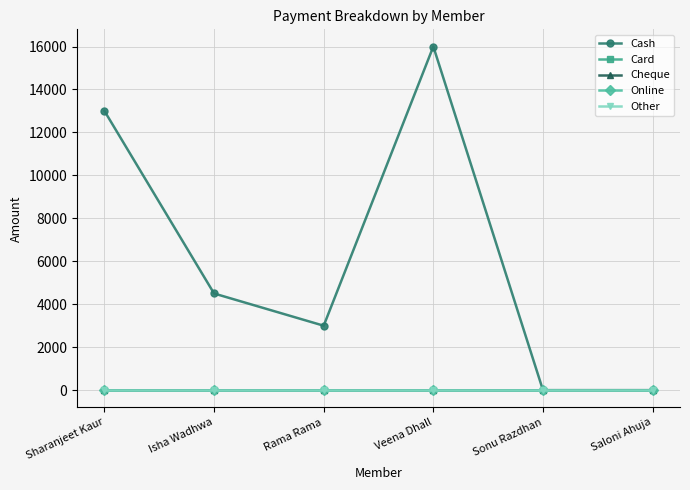

True or false: Cheque has more than 2 interior local peaks.

False